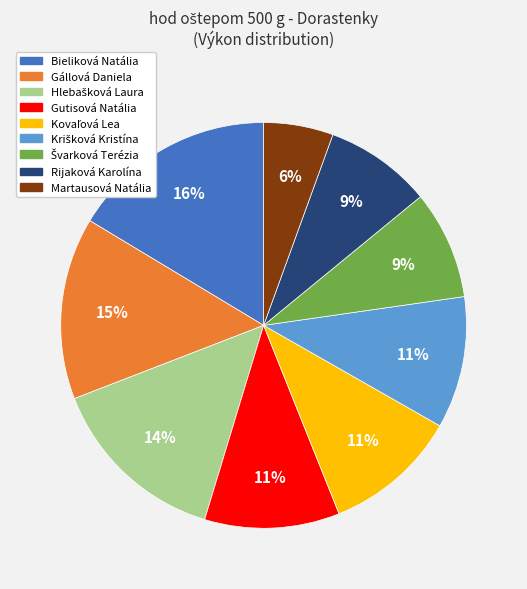

Which has a higher value, Martausová Natália or Rijaková Karolína?

Rijaková Karolína